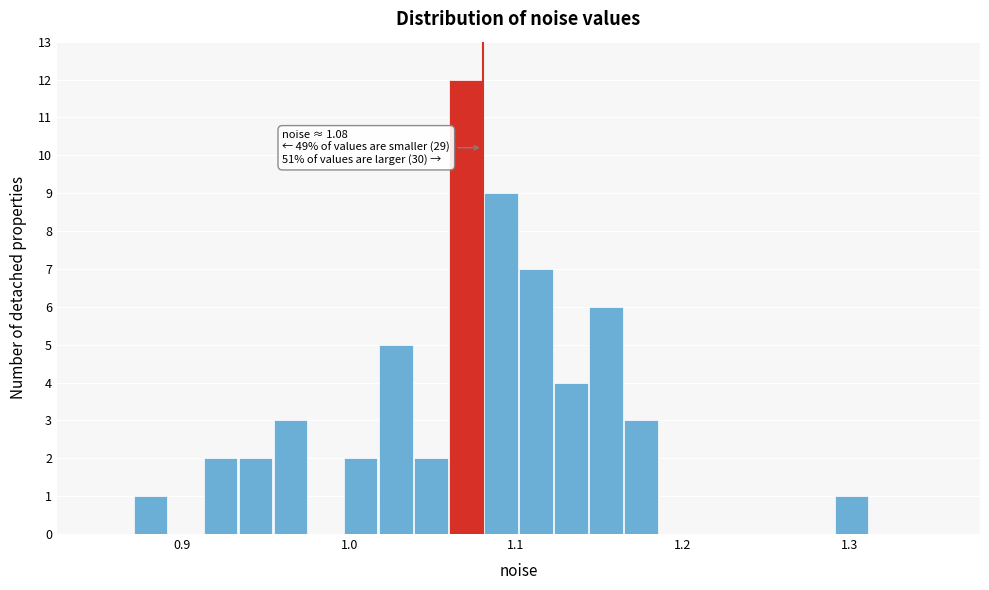

Around what value on the x-axis is the tallest bar? Give the approximate position of its centre, as read against the axis.

1.07